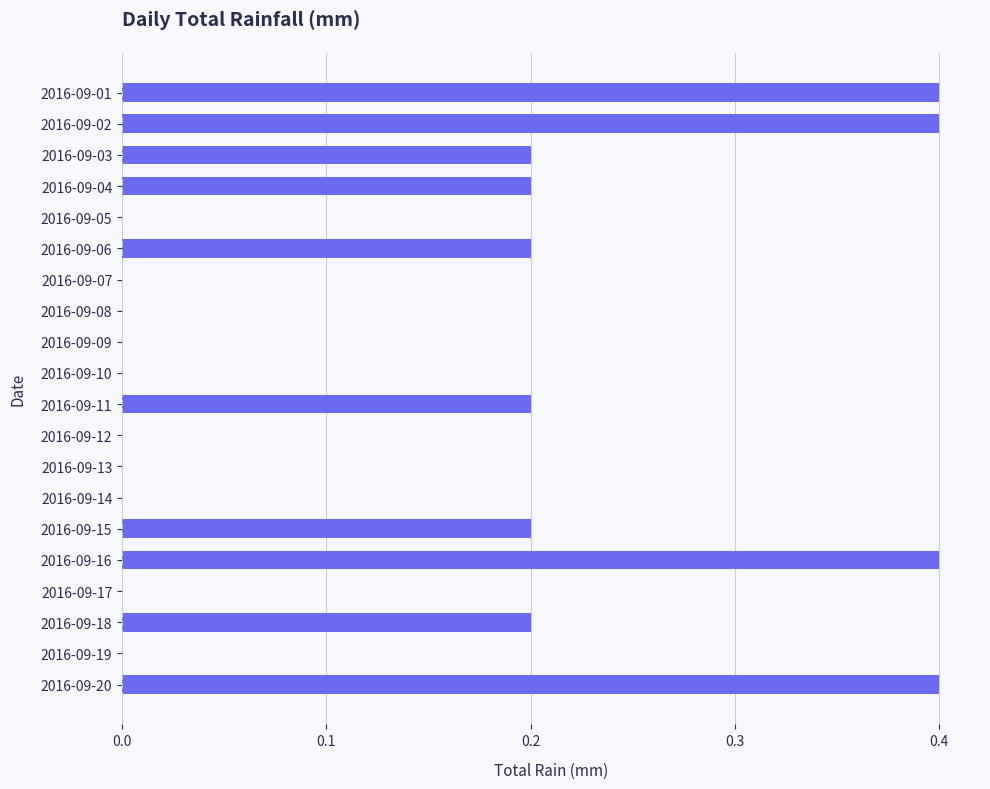

Between 2016-09-02 and 2016-09-08, which is larger?

2016-09-02